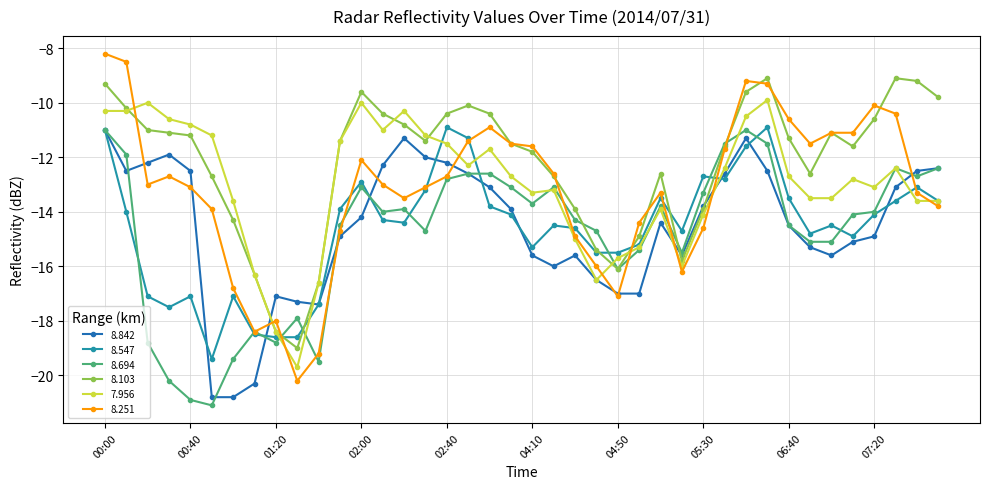

What is the maximum value shown in the chart?

-8.2